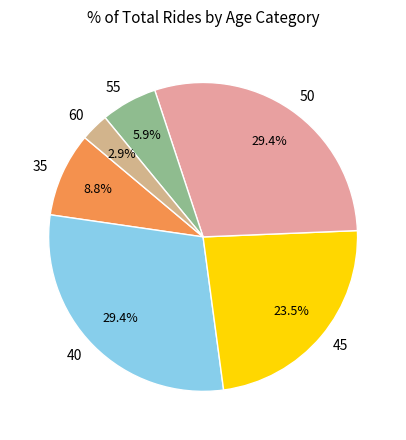

How many slices are in this pie chart?

6